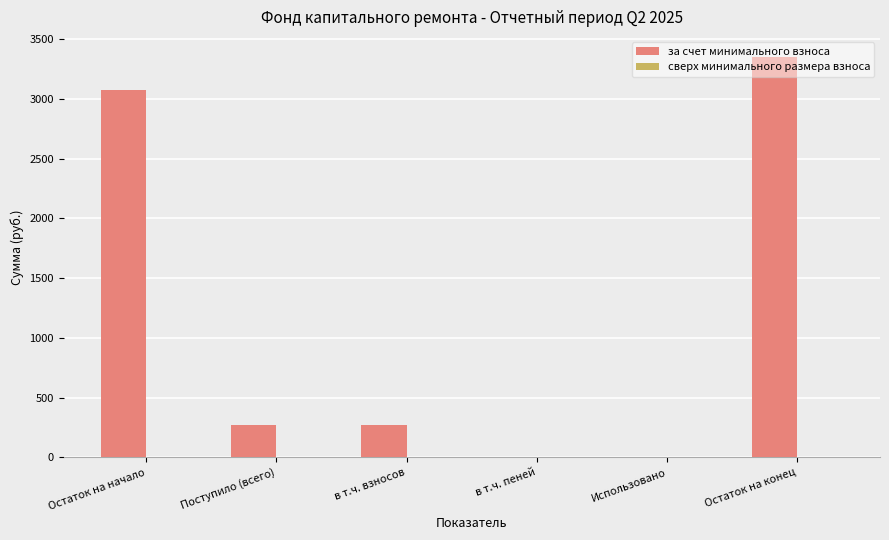

What is the change in value from Остаток на начало to в т.ч. взносов?

-2806.2